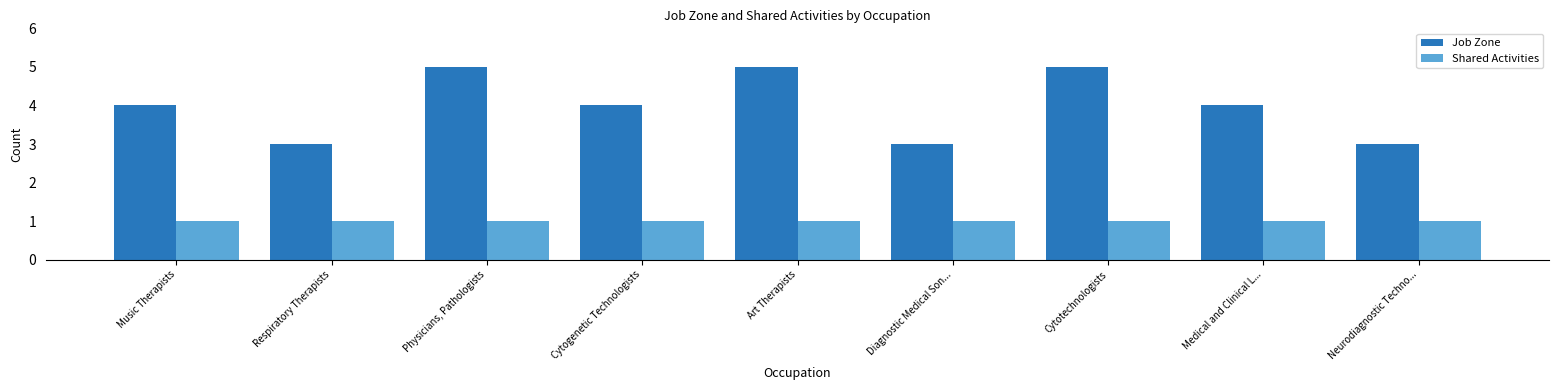

Which series has the largest total across all categories?

Job Zone